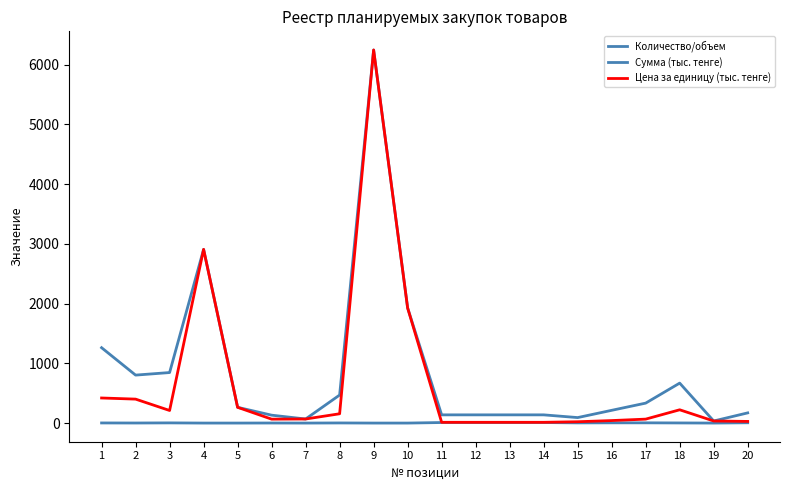

At which label does Сумма (тыс. тенге) reach its minimum?

19